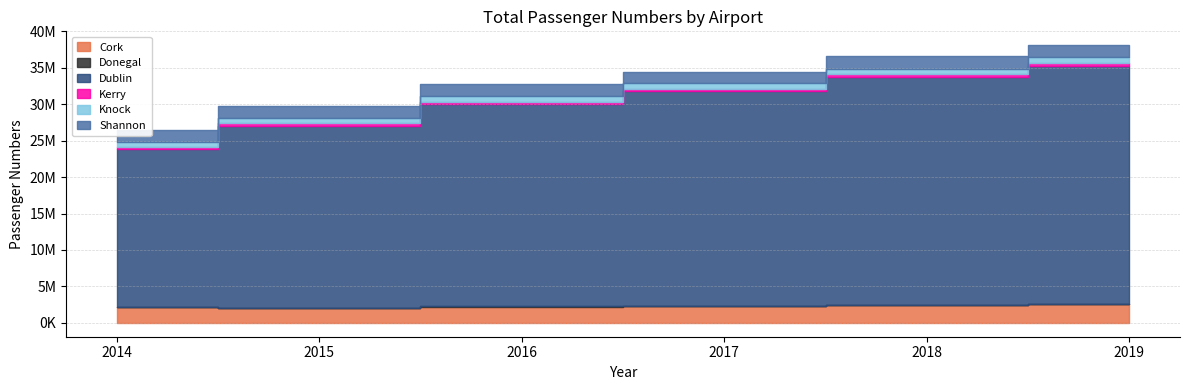

True or false: Donegal has a value of 44156 at 2016.

True